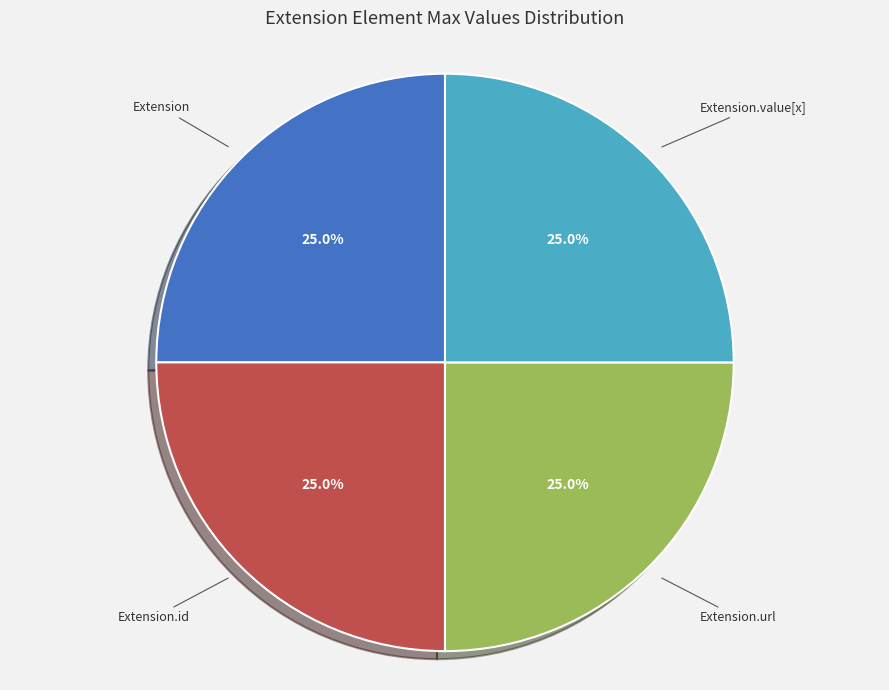

How many segments does this pie chart have?

4